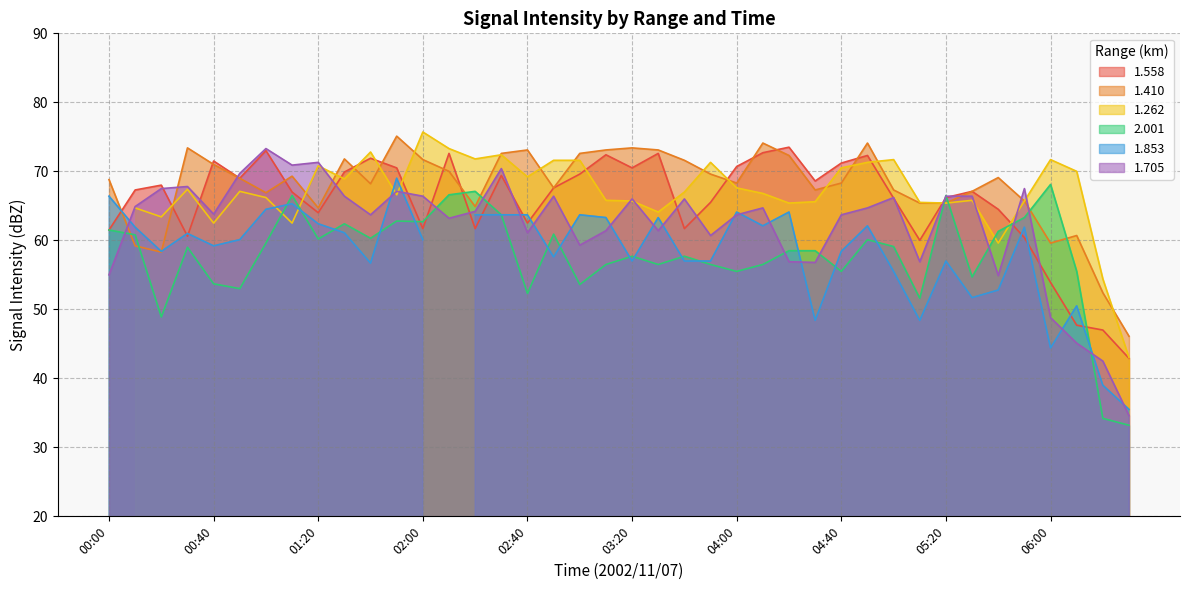

The value of 1.558 at 01:50 is 23.0. True or false?

False